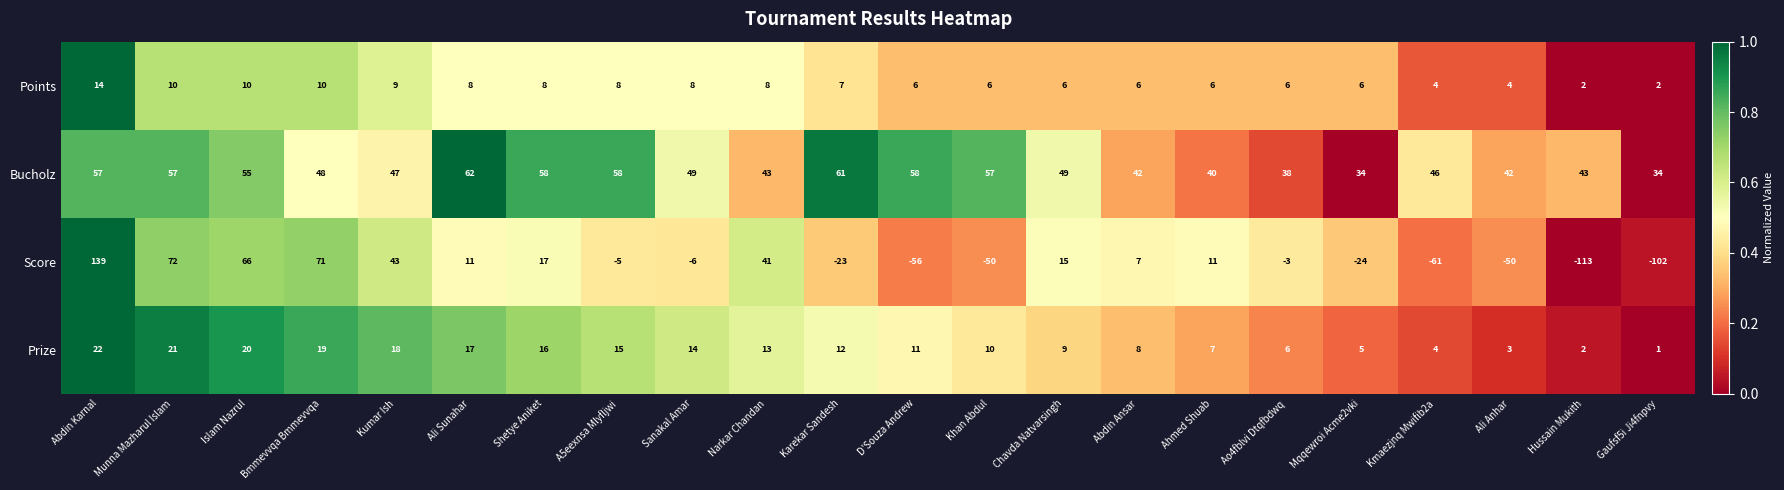

At Abdin Karnal, list the series in order from largest to smallest.

Score, Bucholz, Prize, Points